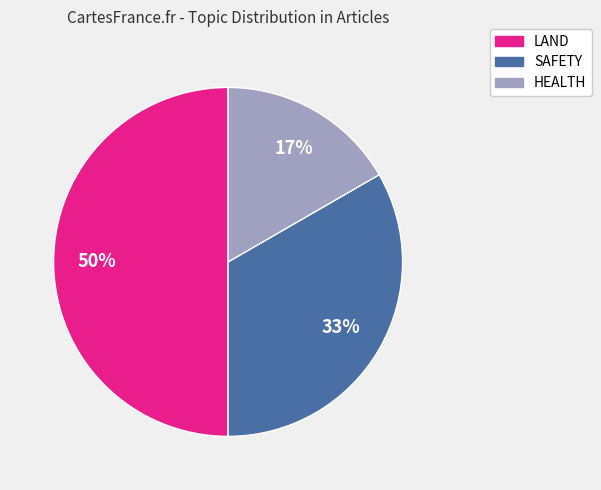

To the nearest percent, what is the average slice percentage?

33%